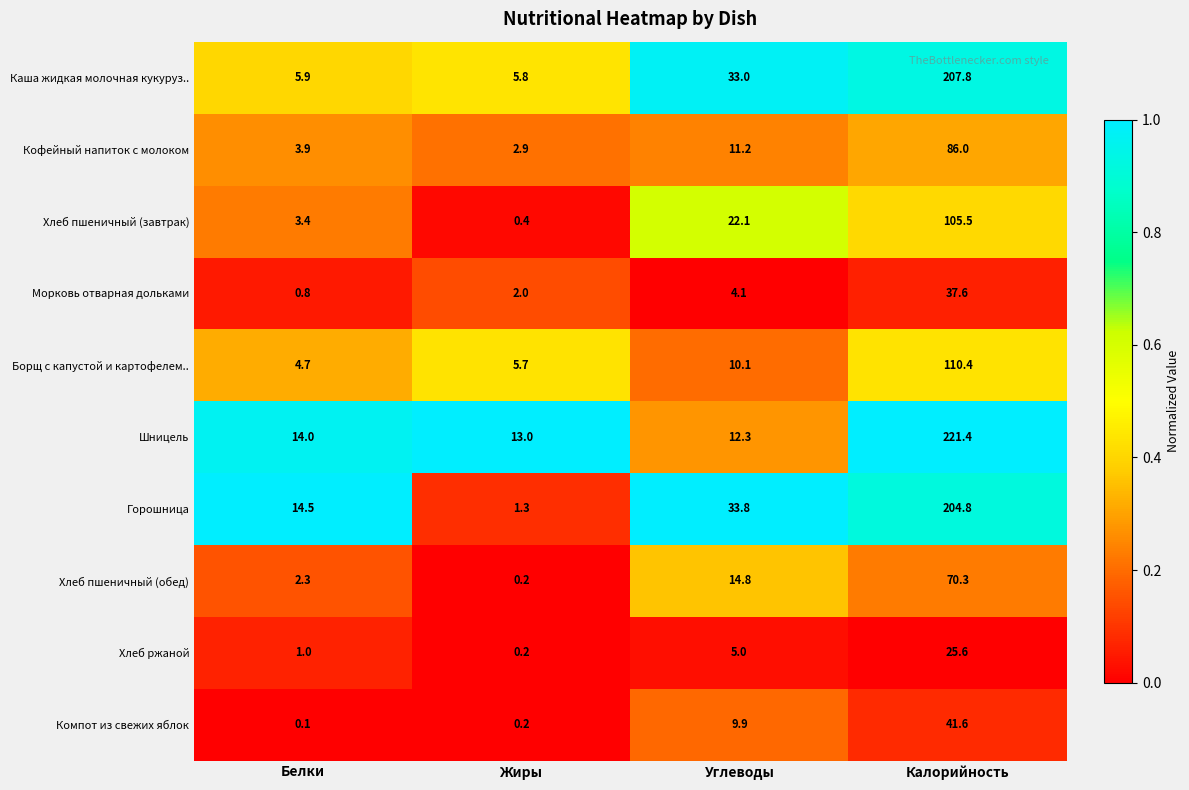

What is the difference between the highest and lowest values at Углеводы?

29.7